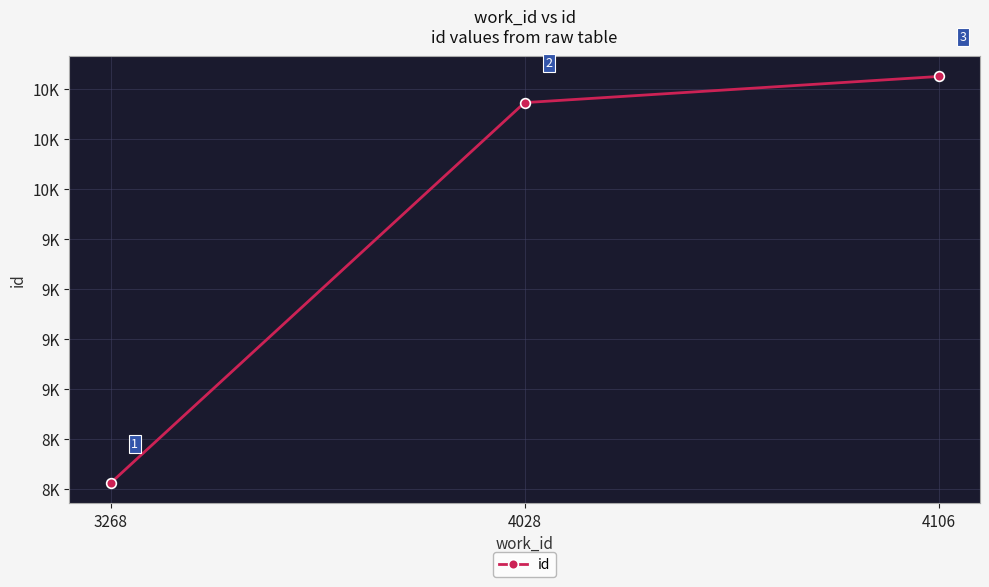

What is the smallest value displayed?

8528